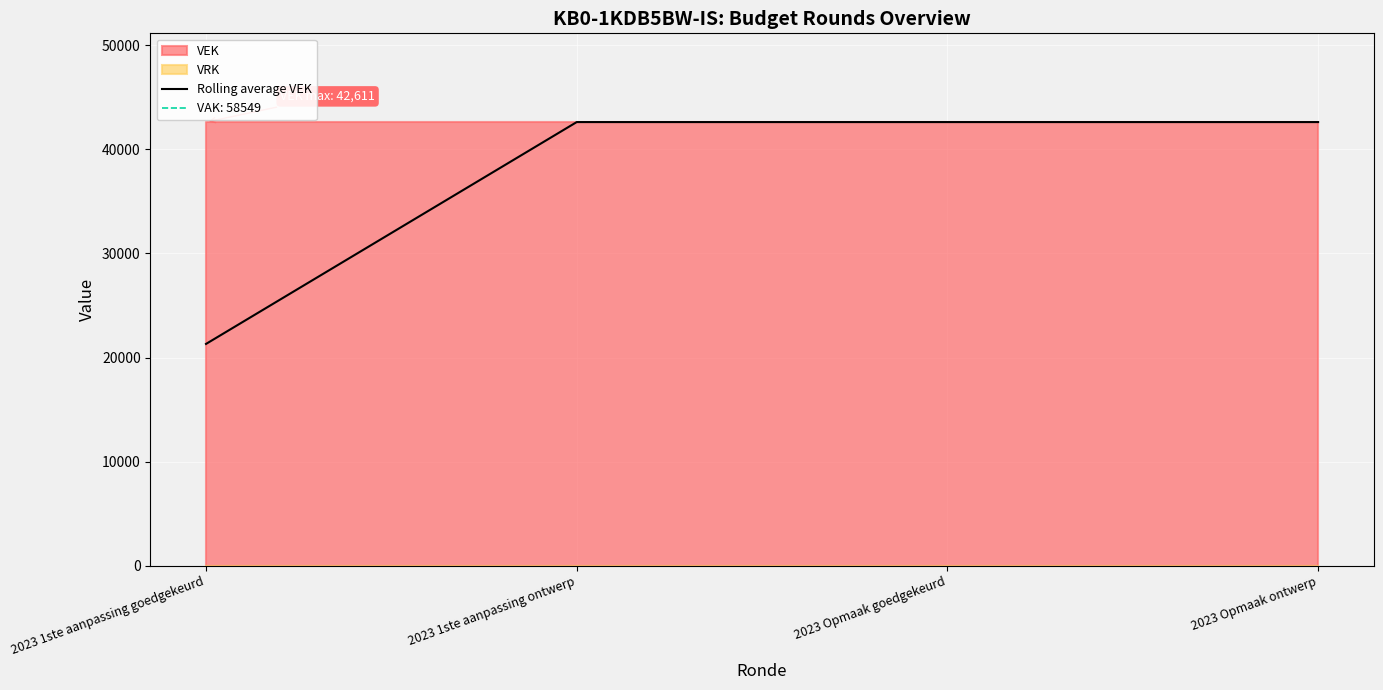

How many values are below 42611?

1